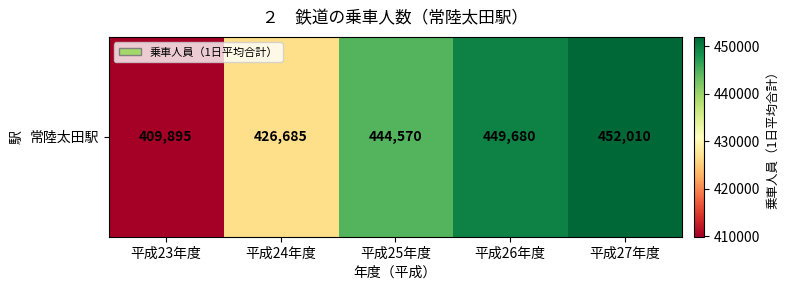

Between 平成26年度 and 平成23年度, which is larger?

平成26年度